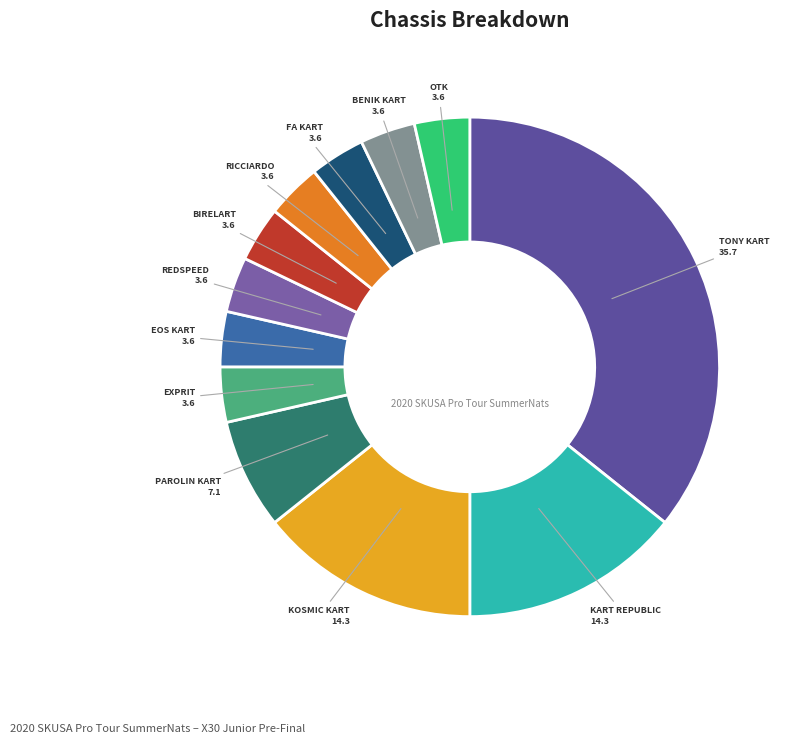

How many slices are in this pie chart?

12